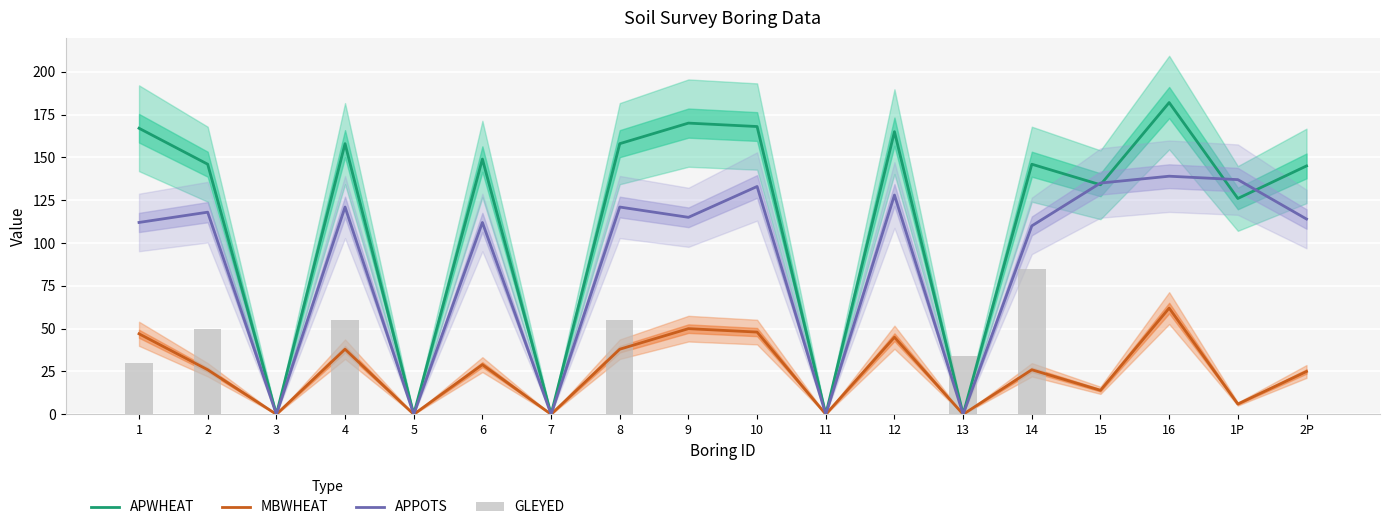

Rank the series at 12 from highest to lowest value.

APWHEAT, APPOTS, MBWHEAT, GLEYED